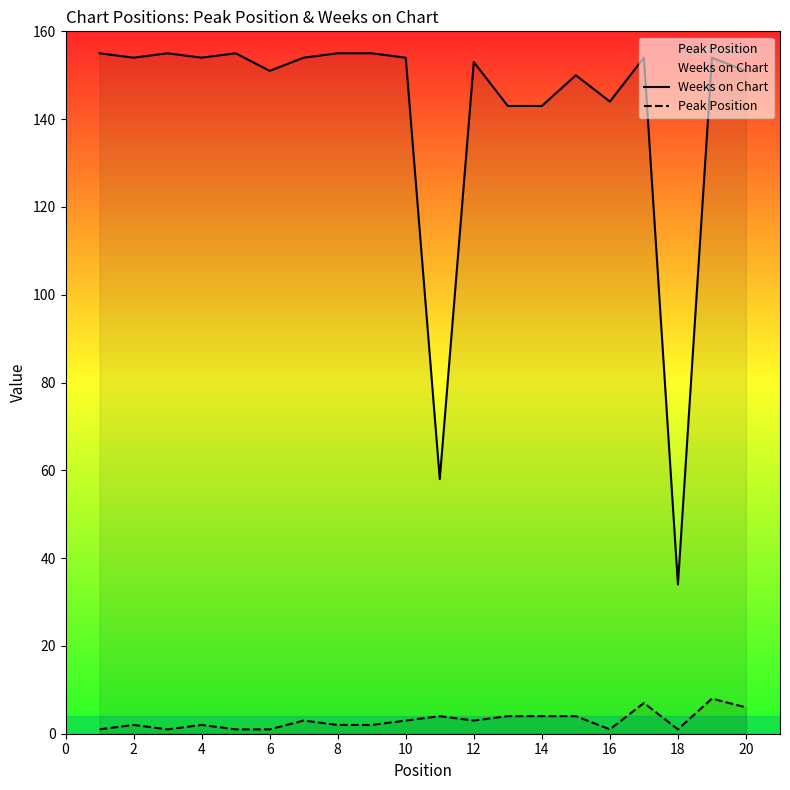

What are all the series names shown in the legend?

Weeks on Chart, Peak Position